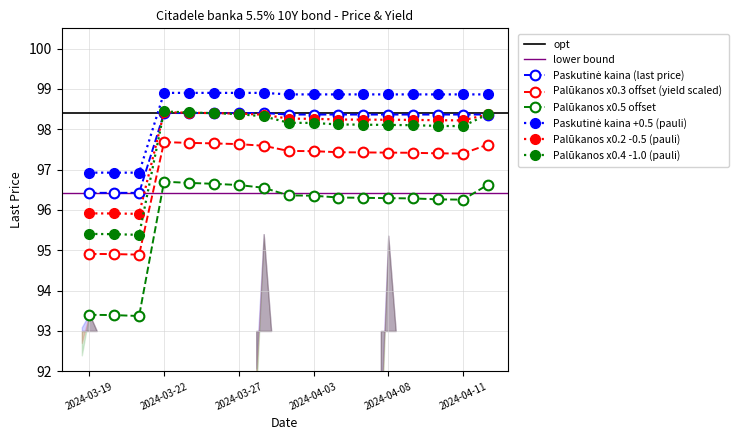

The value of Paskutinė kaina at 2024-04-09 is 41.0. True or false?

False